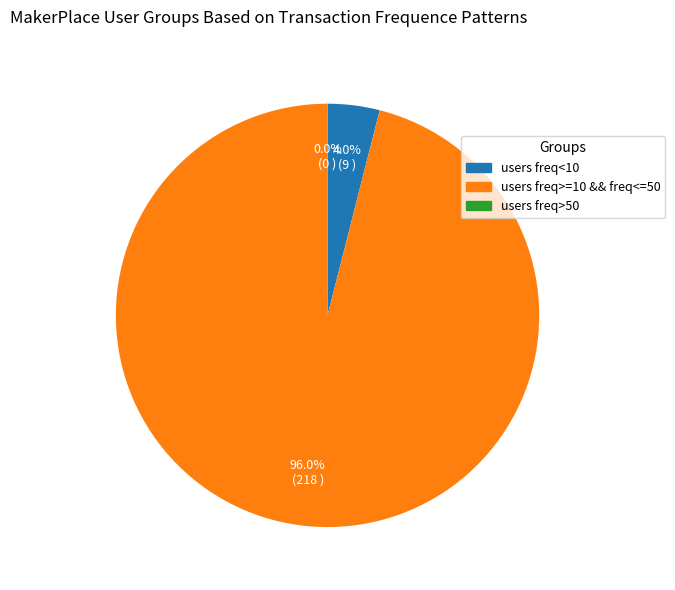

The 17 slice represents 1% of the pie. True or false?

False